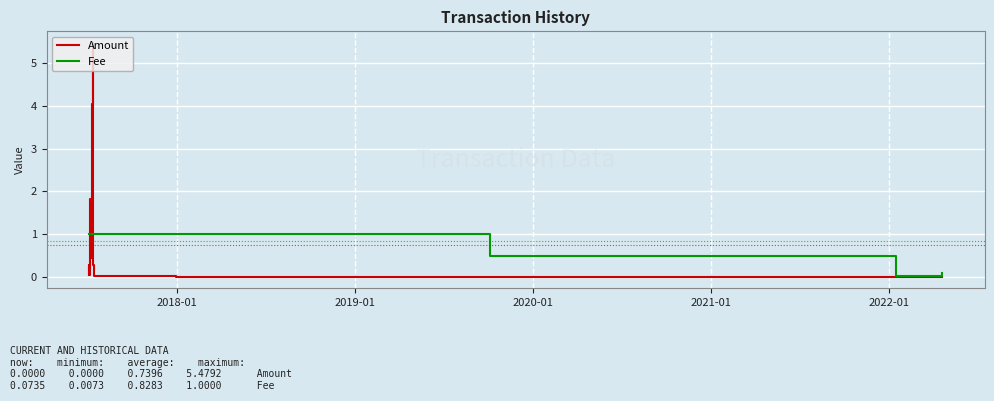

List the series in order of their peak value, lowest first.

Fee, Amount